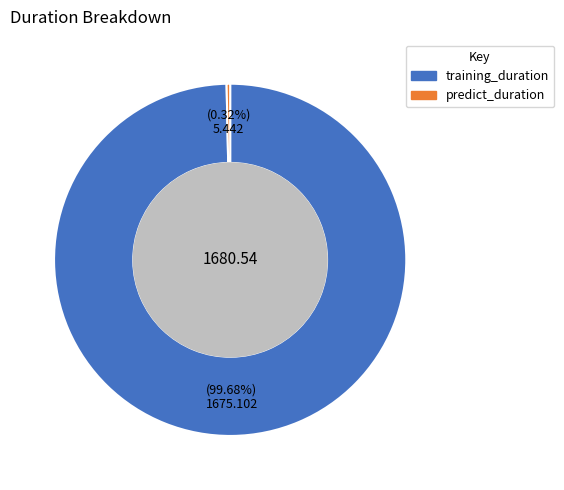

How many segments does this pie chart have?

2